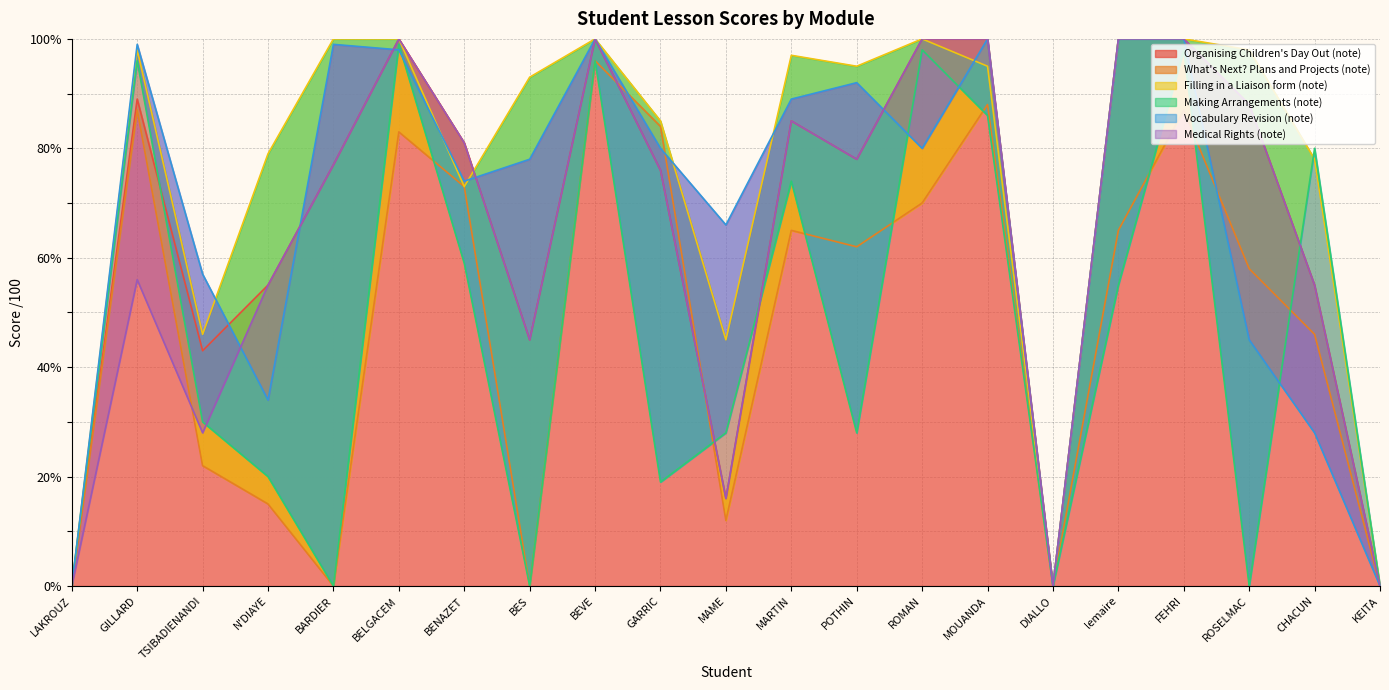

Which category has the lowest value in the Medical Rights (note) series?

LAKROUZ